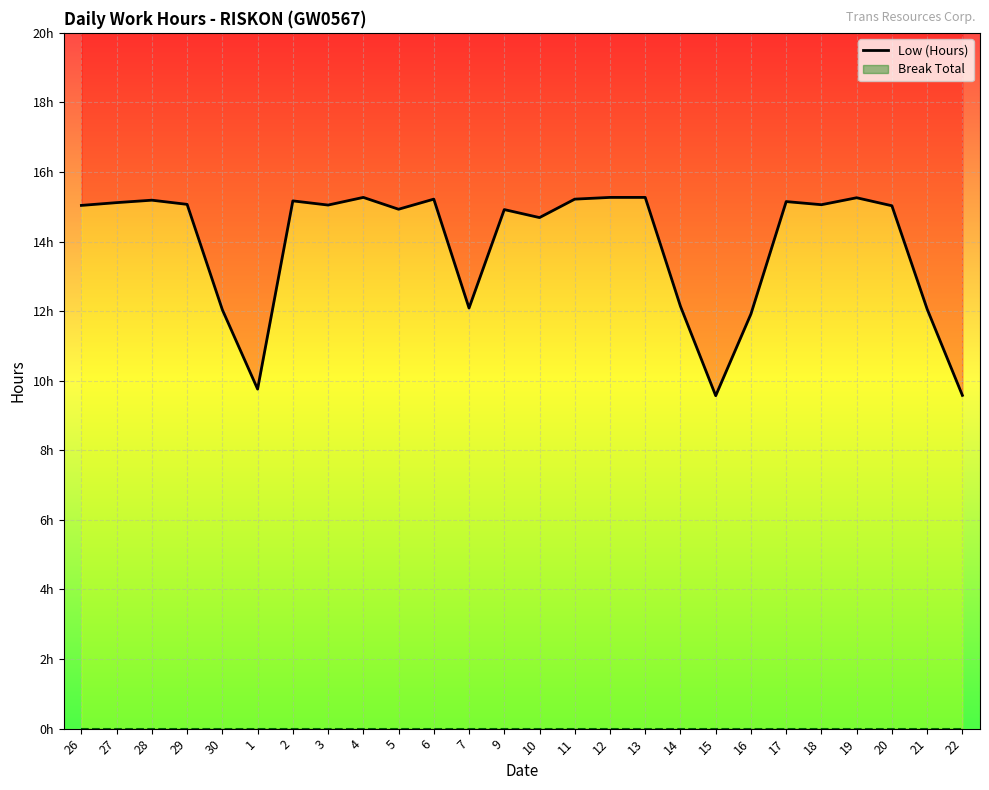

What is the average value?

13.9